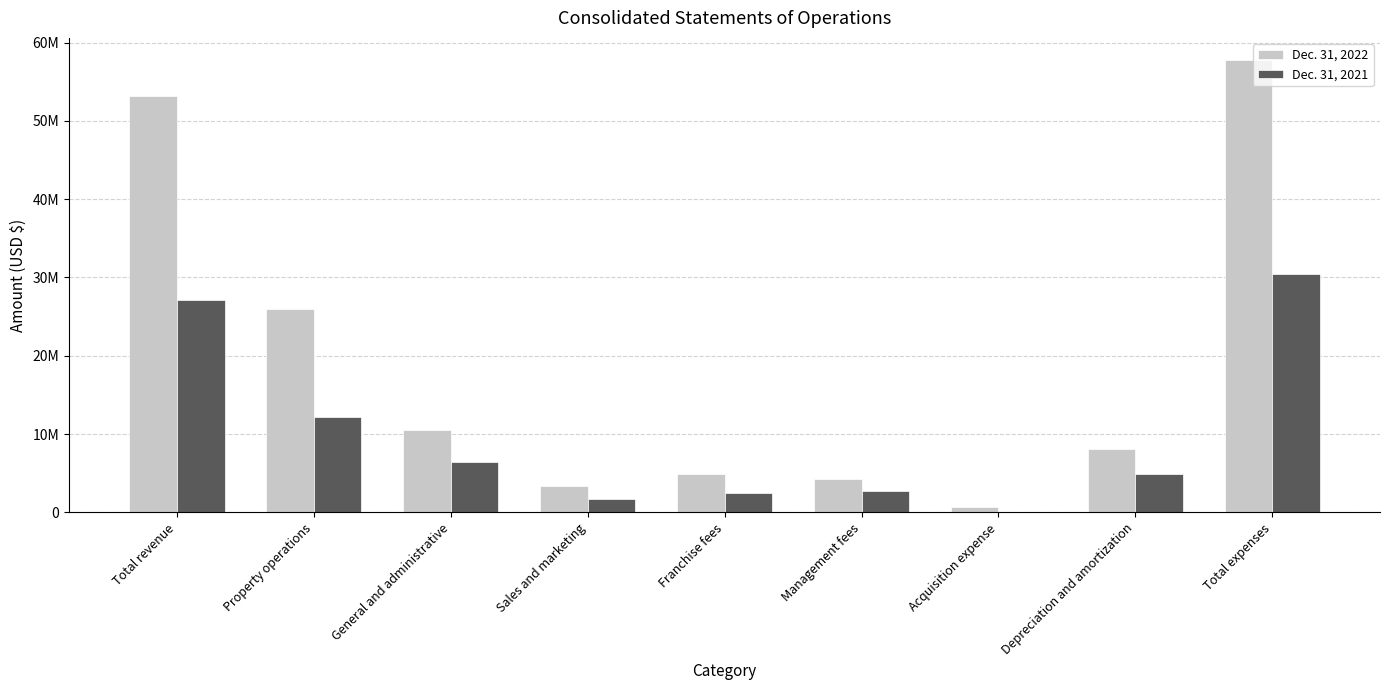

What are all the series names shown in the legend?

Dec. 31, 2022, Dec. 31, 2021